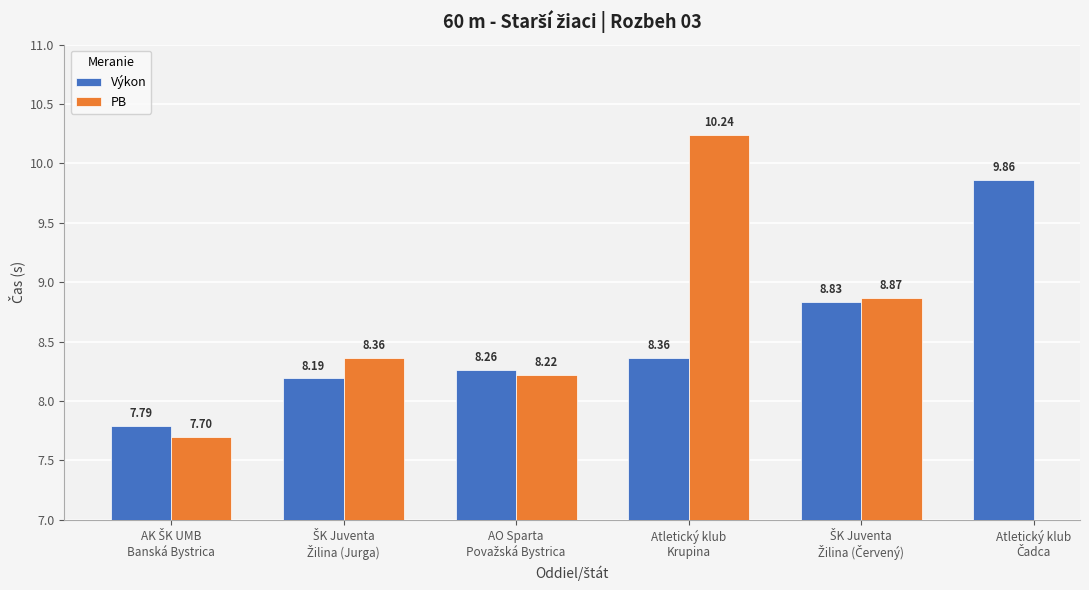

What value does the Výkon series have at AO Sparta
Považská Bystrica?

8.3